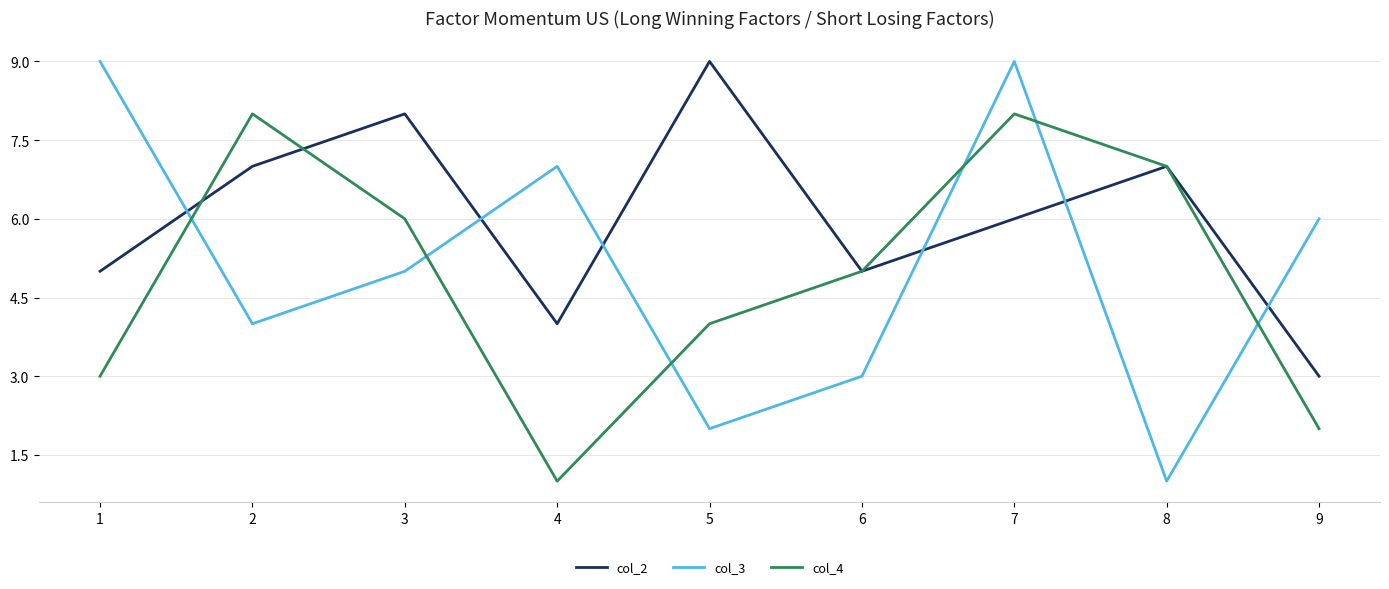

Is it true that col_3 equals 5 at 3?

True